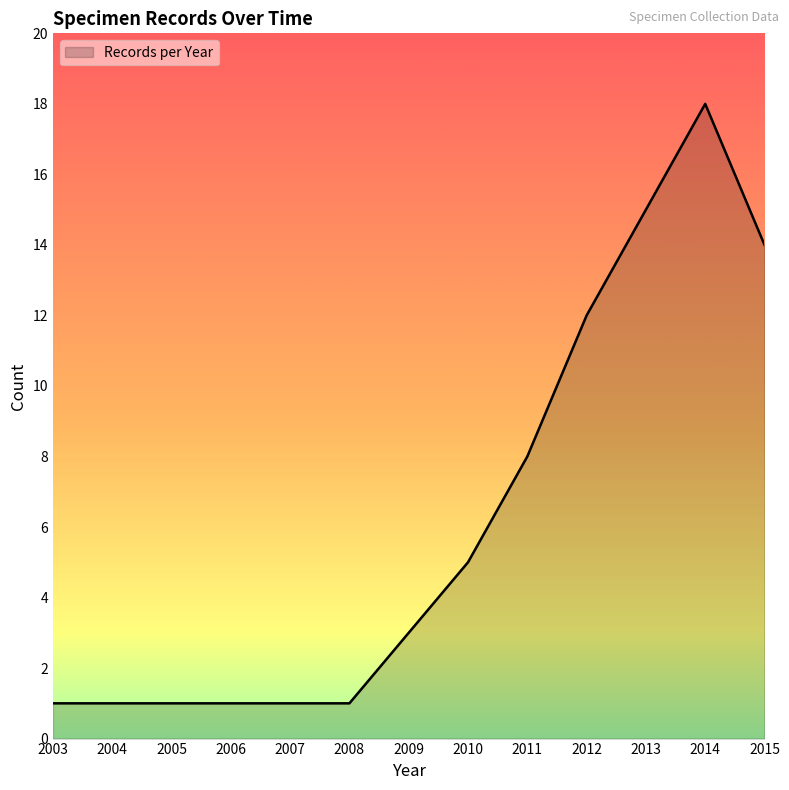

How many lines are shown in the chart?

1